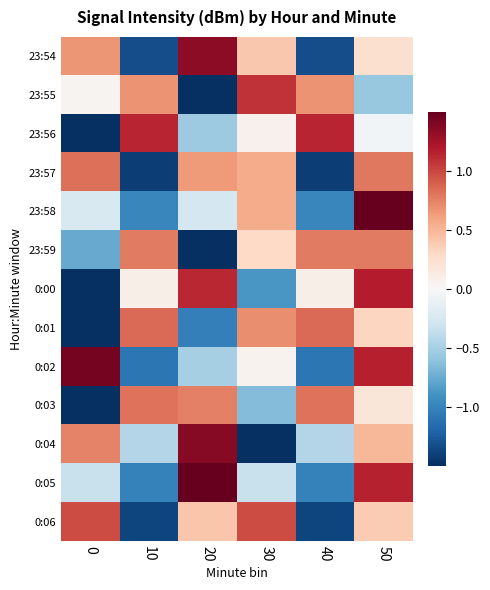

Which series has the widest spread of values?

0:04